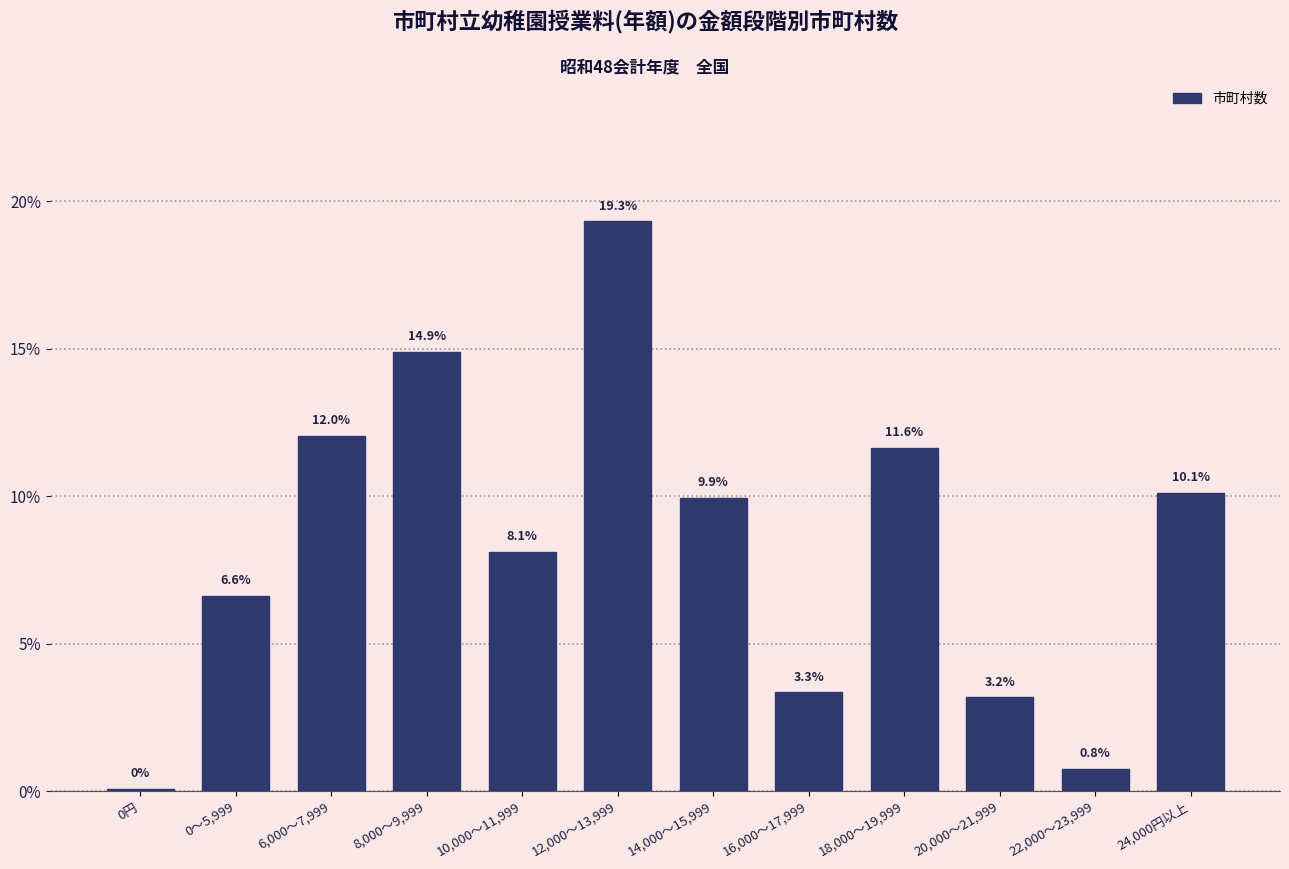

True or false: the data shows 11.6 at 18,000～19,999.

True